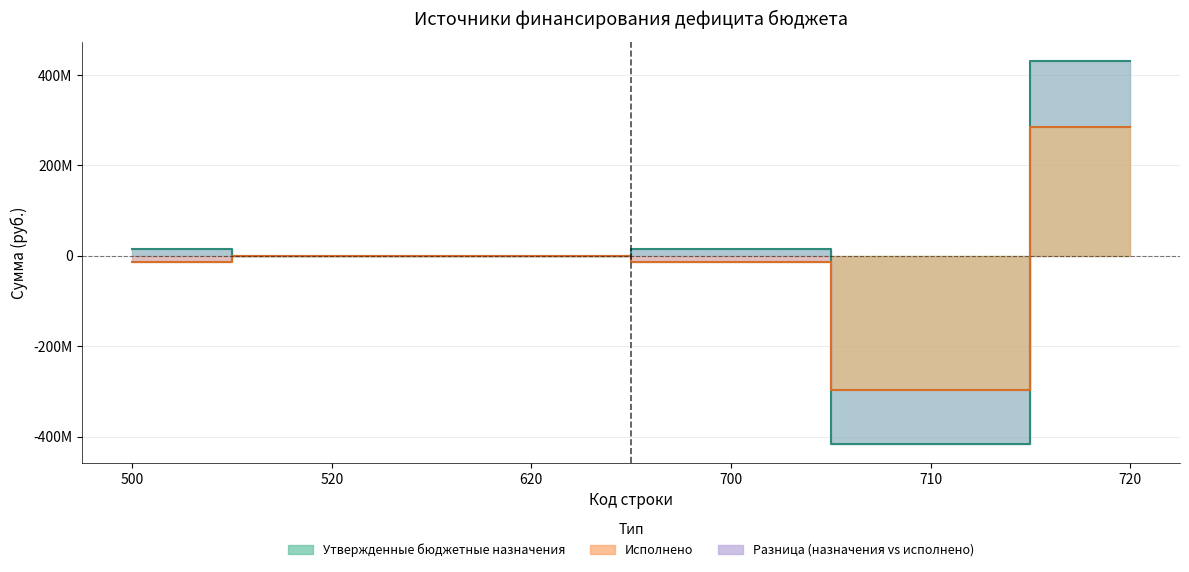

Which series has the largest total across all categories?

Утвержденные бюджетные назначения